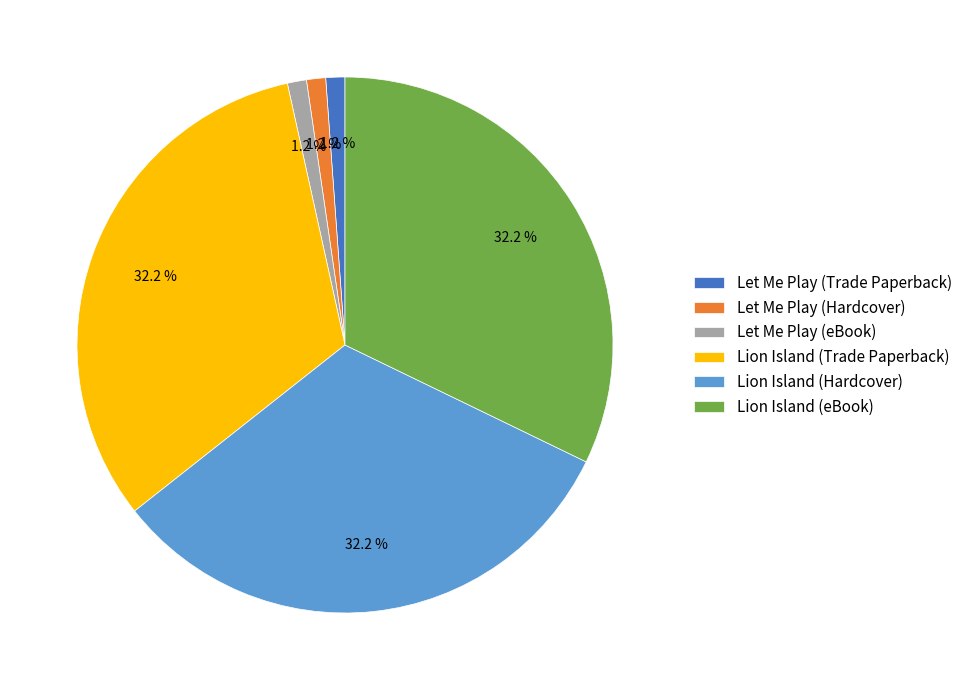

How many slices are in this pie chart?

6